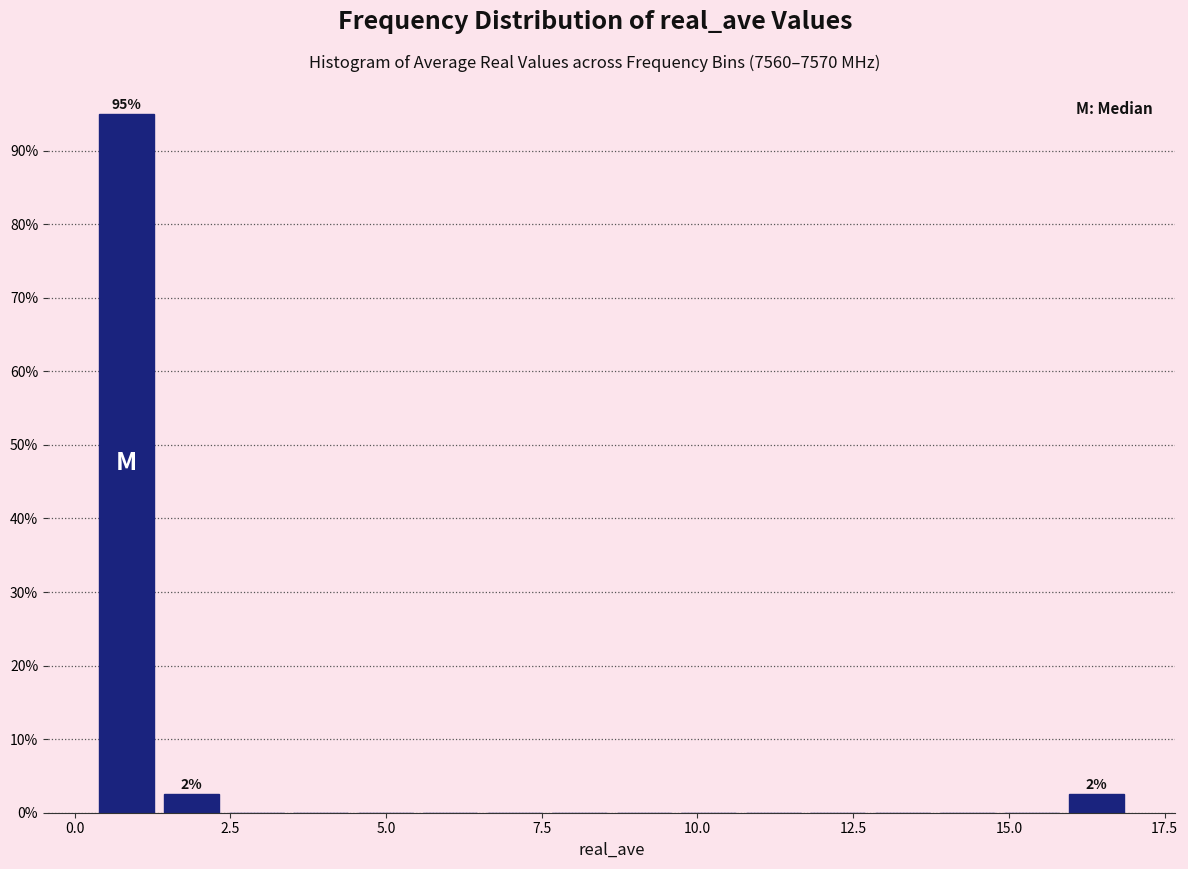

Around what value on the x-axis is the tallest bar? Give the approximate position of its centre, as read against the axis.

1.0